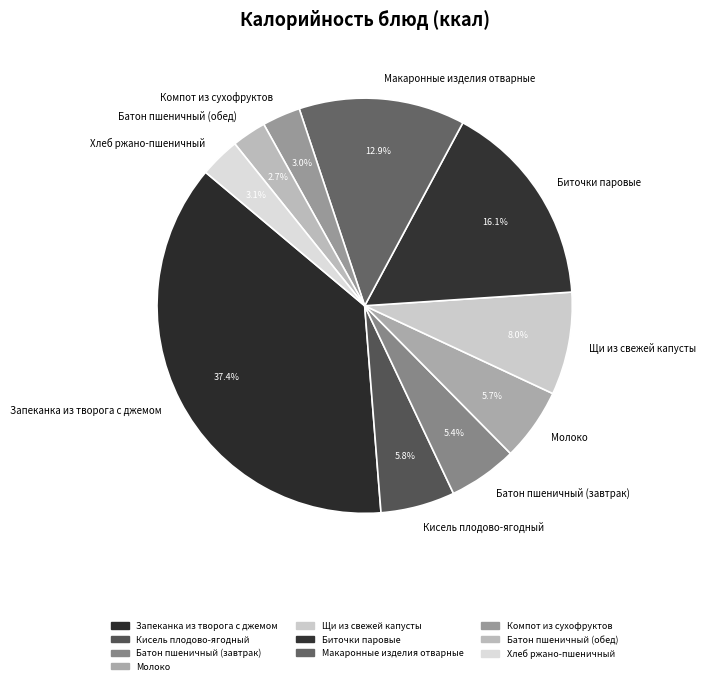

Which has a higher value, Запеканка из творога с джемом or Батон пшеничный (обед)?

Запеканка из творога с джемом